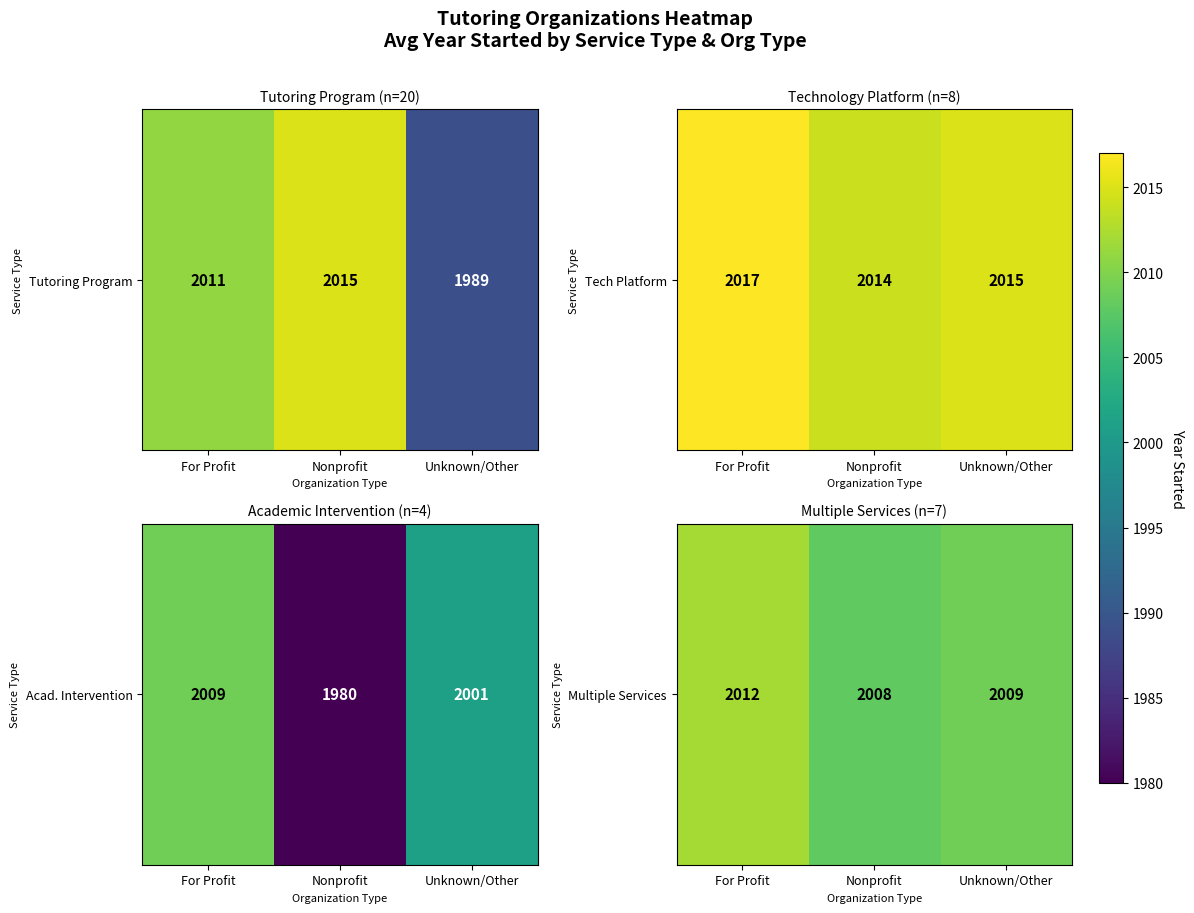

How many values are between 2008 and 2012?

3